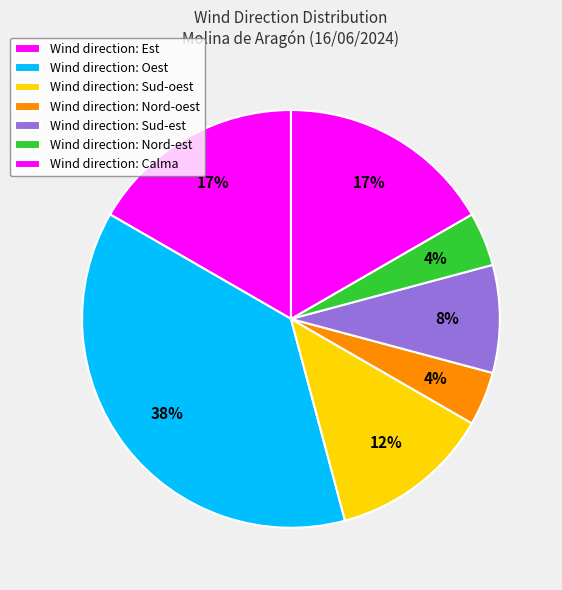

Which slice is the smallest?

Nord-est